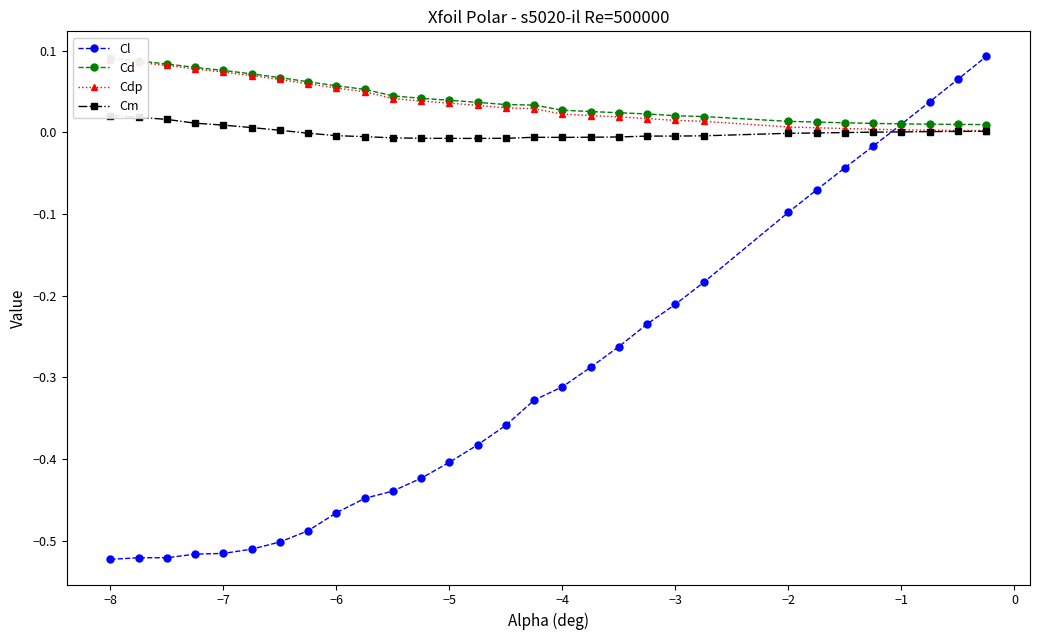

At how many categories does at least one series exceed 0?

30